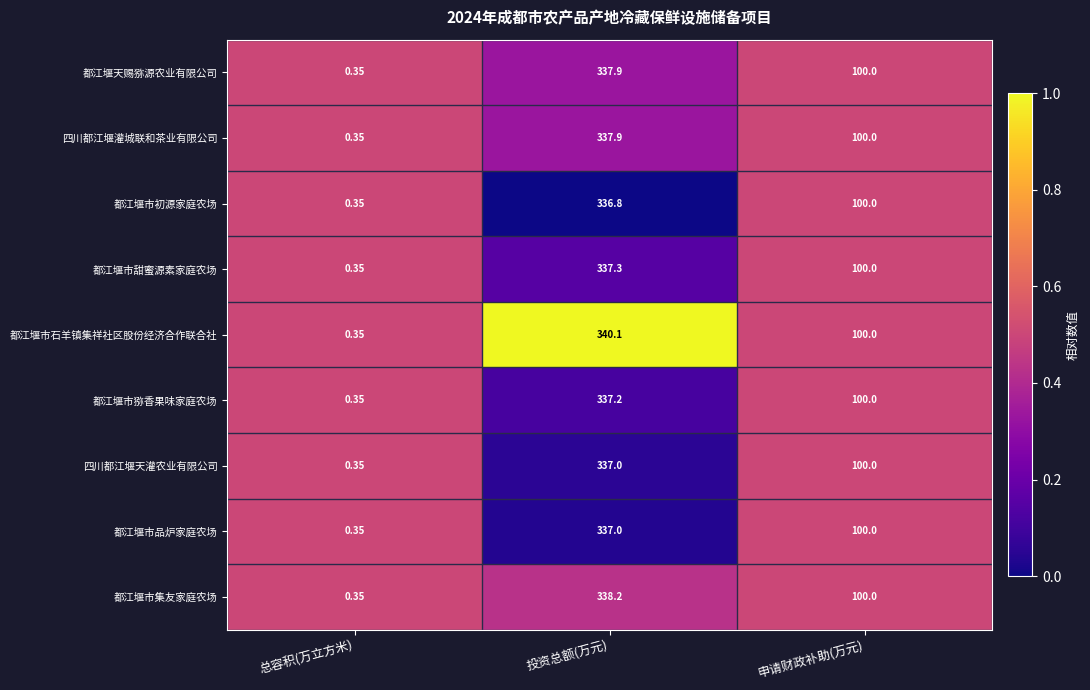

At how many categories does at least one series exceed 0?

3